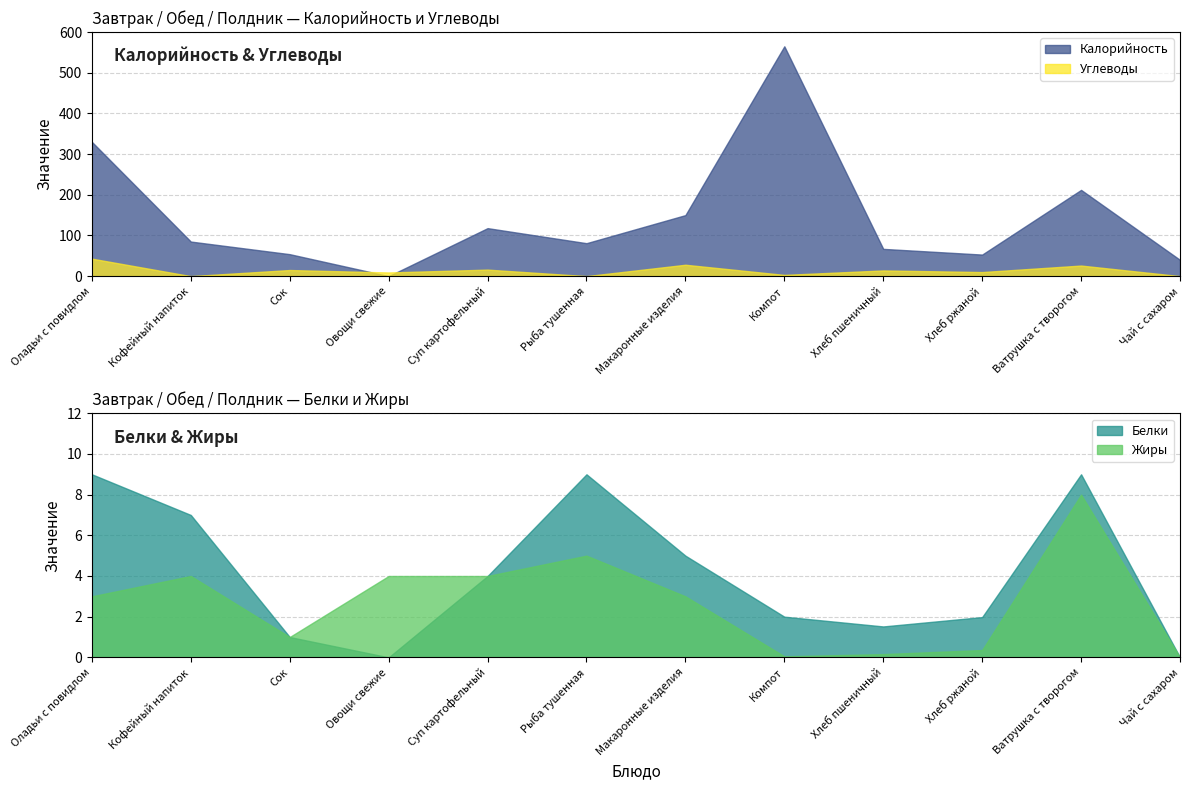

Which series ends up on top after the final intersection of Углеводы and Калорийность?

Калорийность